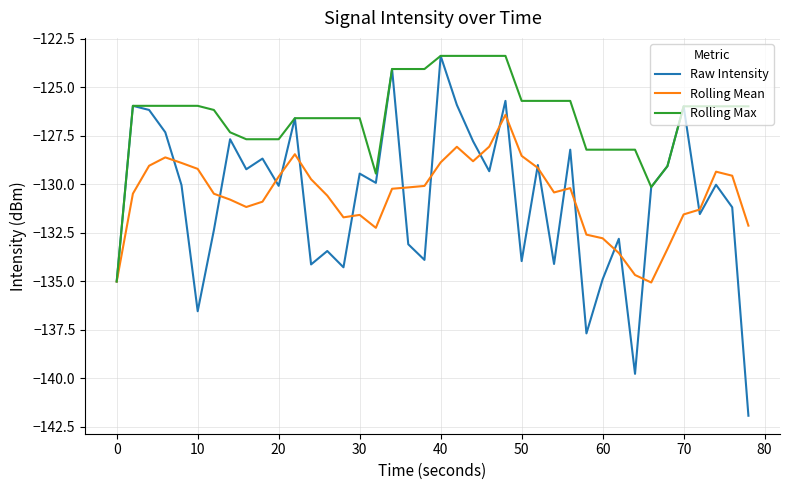

What is the greatest value displayed?

-123.4